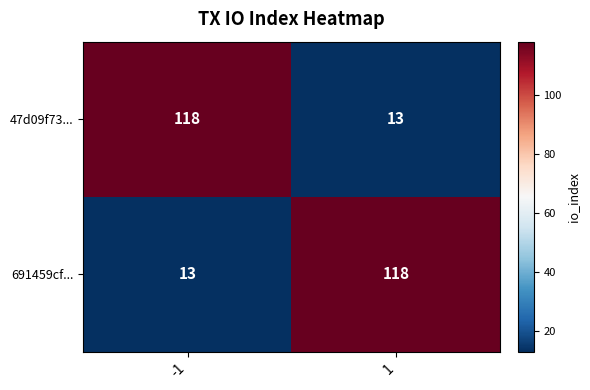

What is the sum of all 47d09f73... values?

131